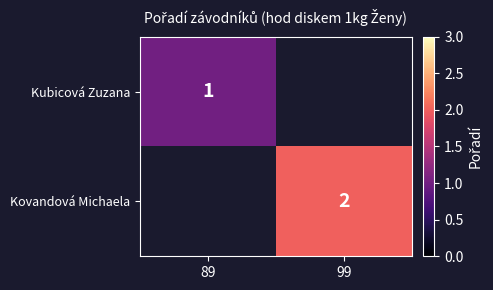

How many distinct data groups are displayed?

2